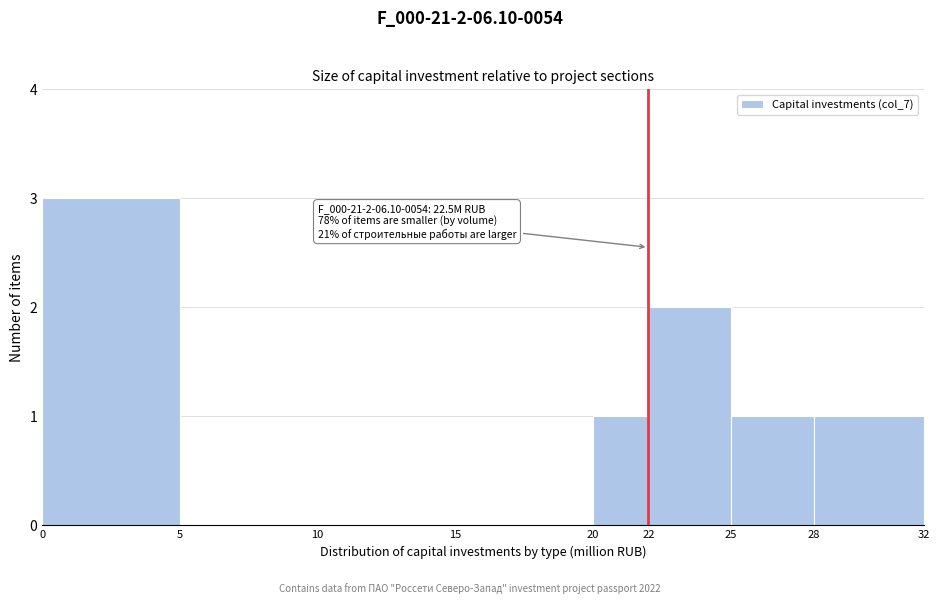

Which range on the x-axis has the tallest bar?

0 to 5